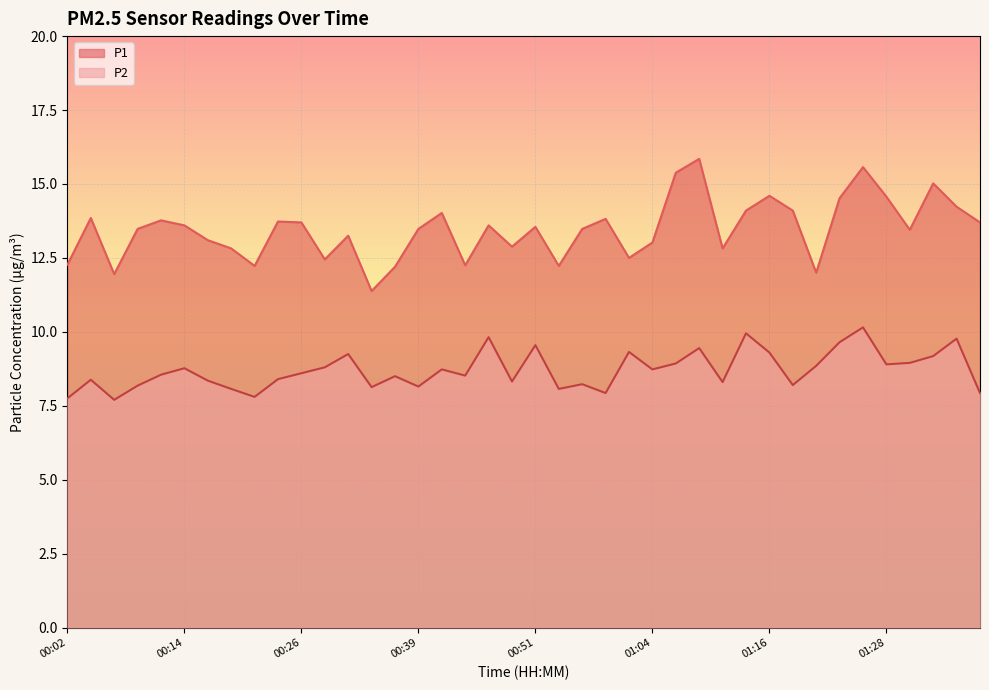

How many data points does each series have?

40